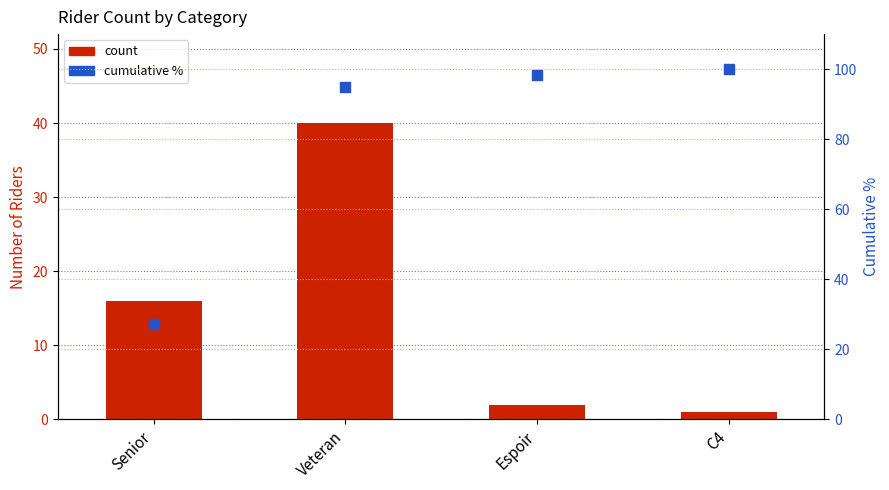

At how many categories does at least one series exceed 51?

3